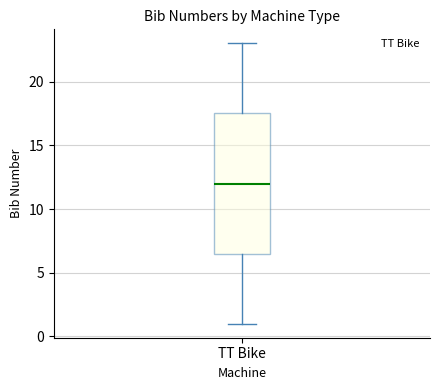

Where is the lower edge of the box for TT Bike on the y-axis? The values are not printed on the chart, so give them approximately, as read against the axis.

6.5